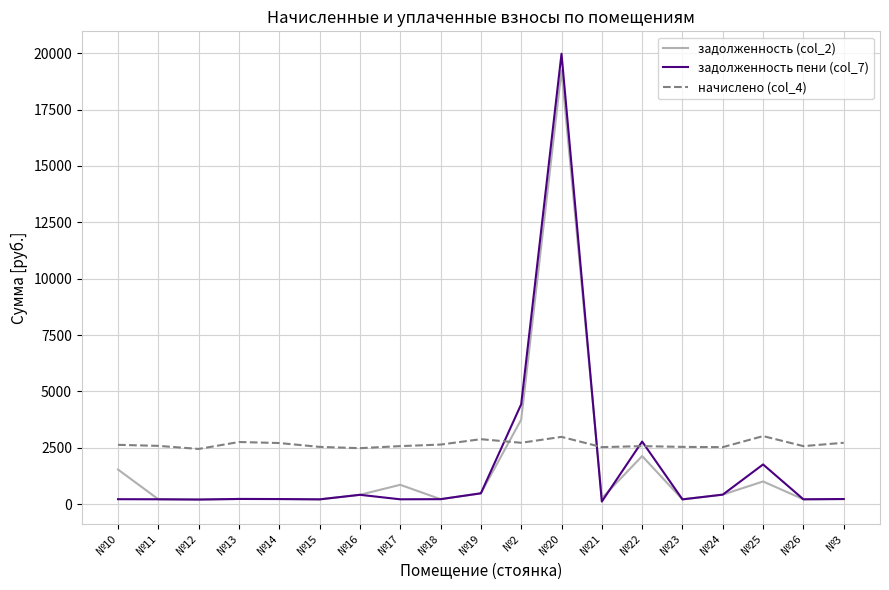

The value of начислено (col_4) at №2 is 4508.5. True or false?

False